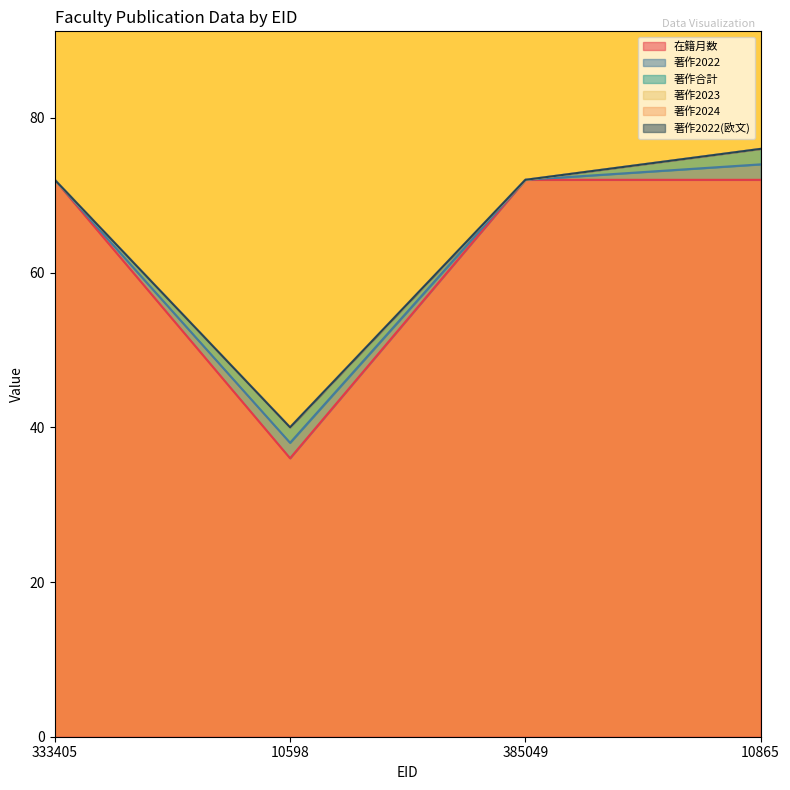

Does the chart display data point markers on the line(s)?

No